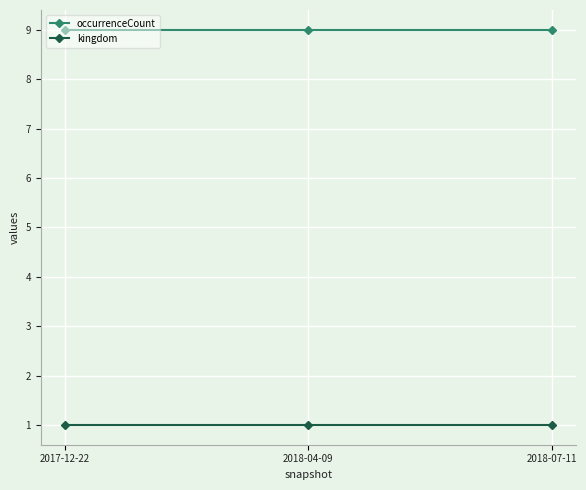

The value of kingdom at 2018-04-09 is 1. True or false?

True